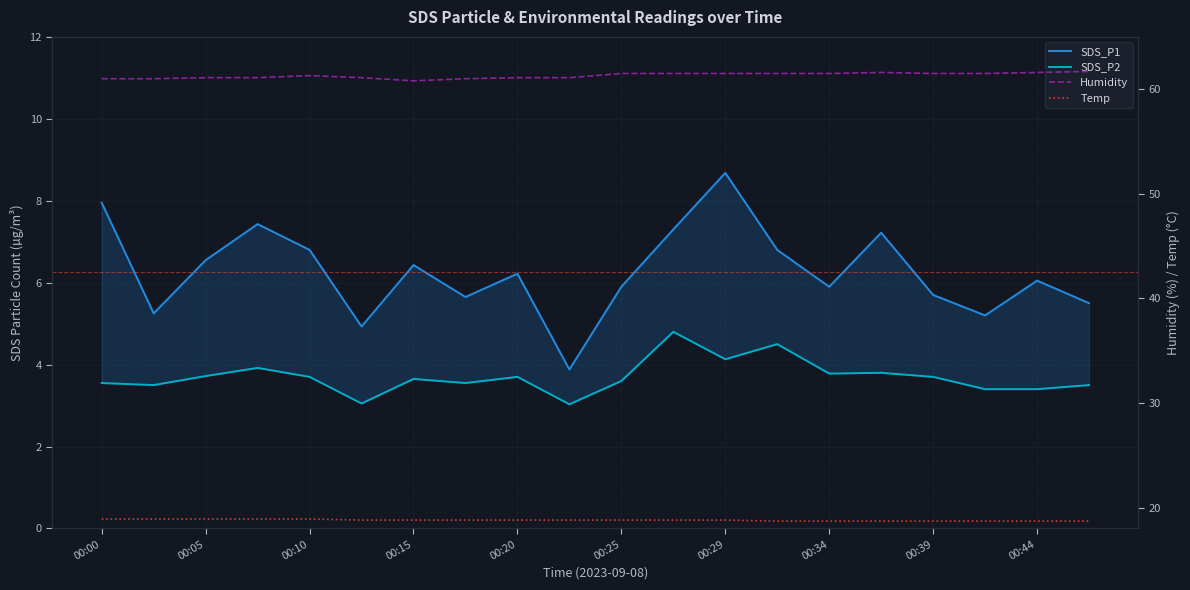

What position from the right is 13?

7